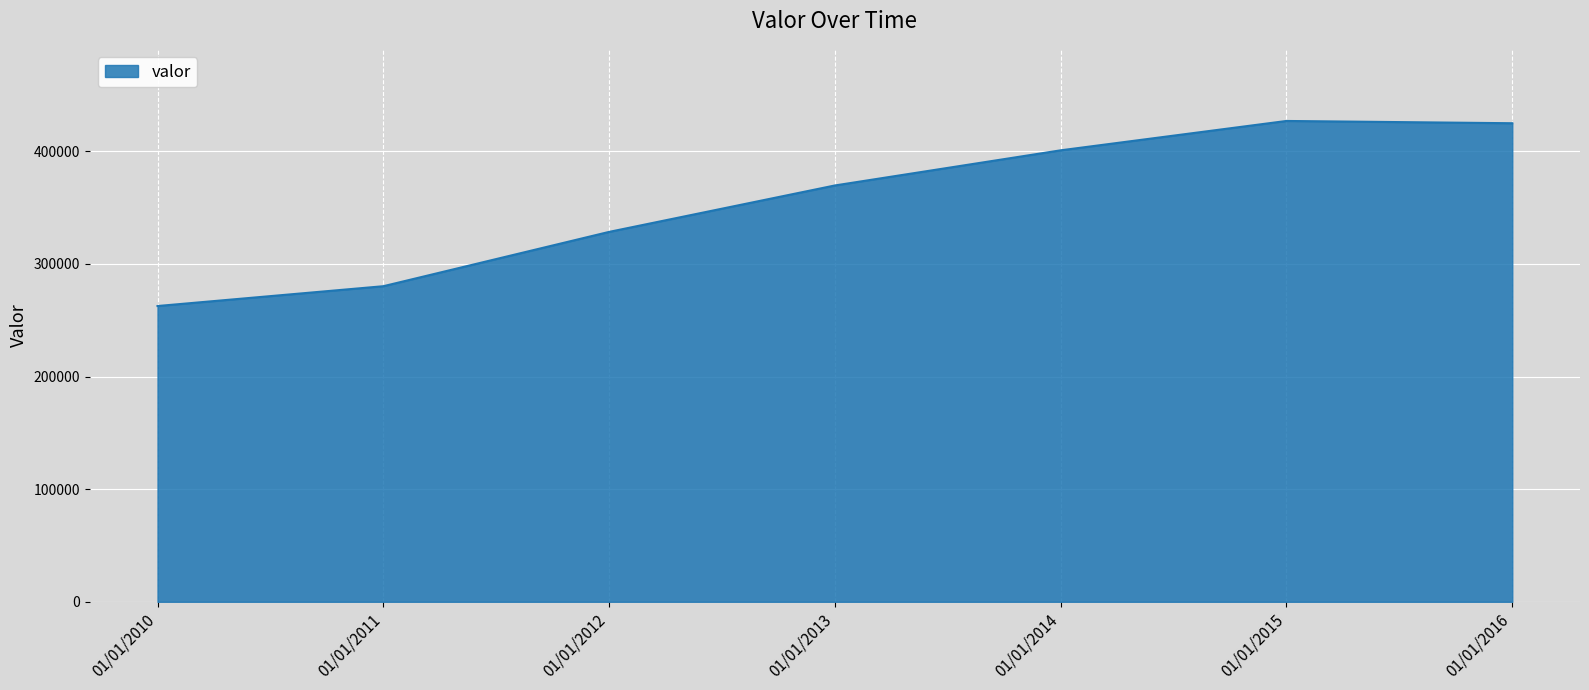

Between 01/01/2011 and 01/01/2016, which is larger?

01/01/2016